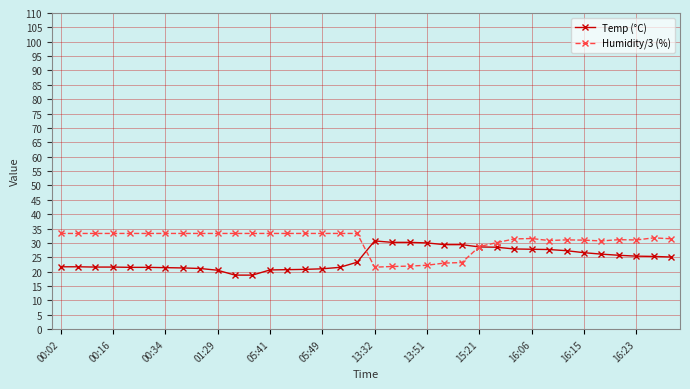

True or false: Temp (°C) and Humidity/3 (%) intersect in this chart.

True